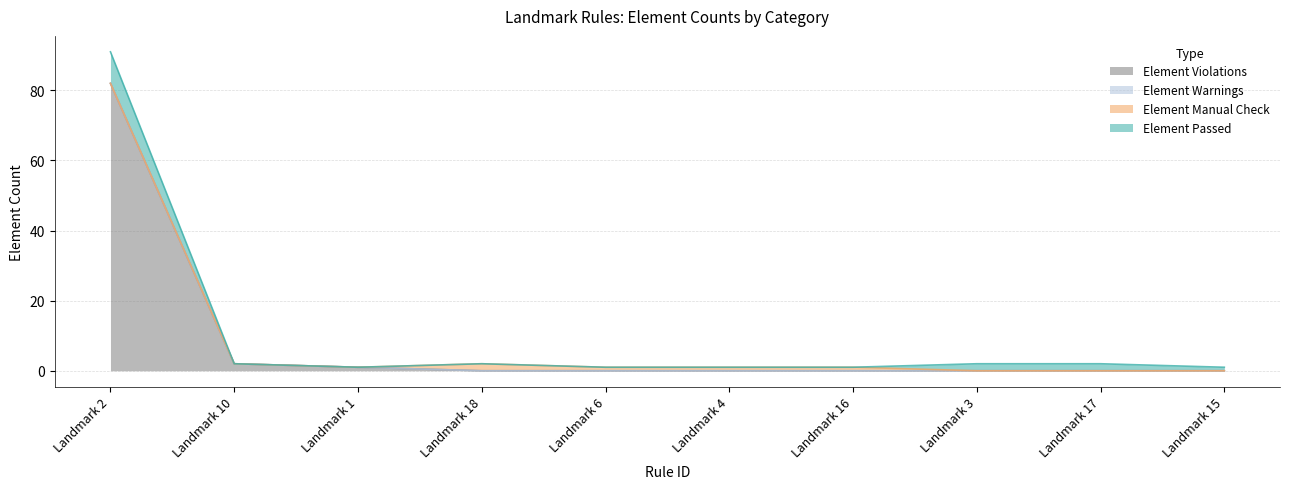

Does the chart have visible grid lines?

Yes